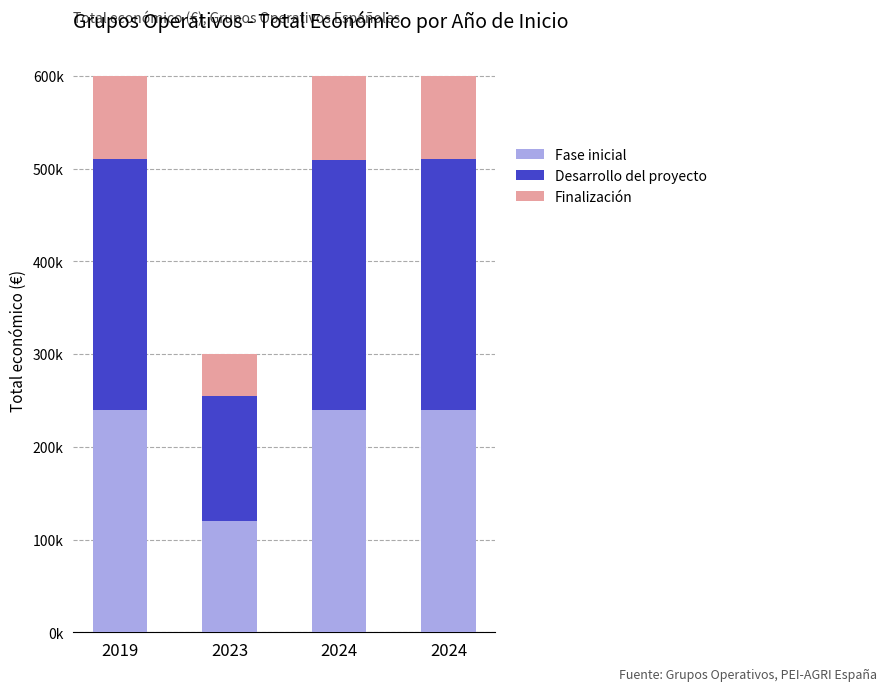

Does the chart contain stacked bars?

Yes